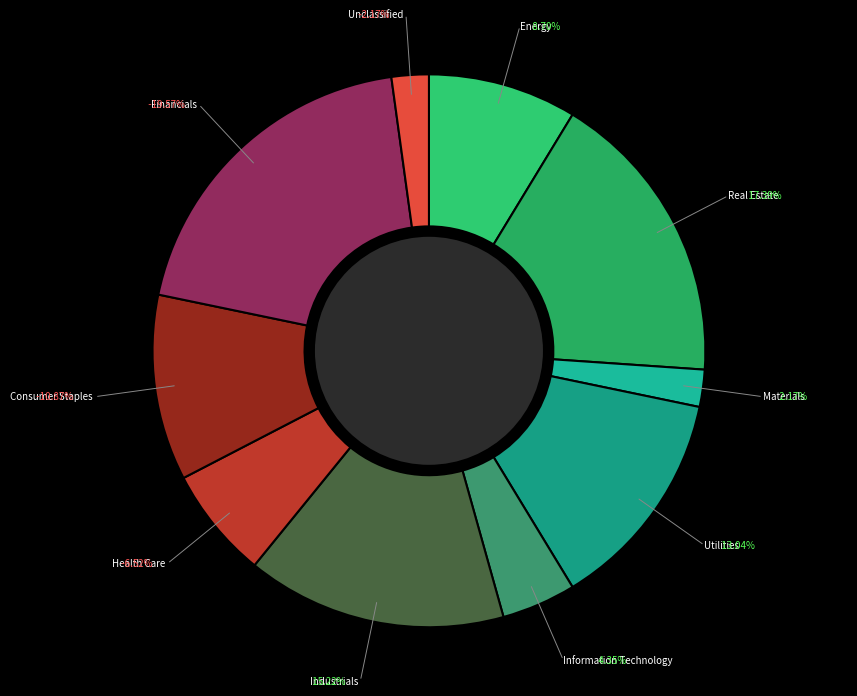

What percentage is NOT represented by 6?

82.6%